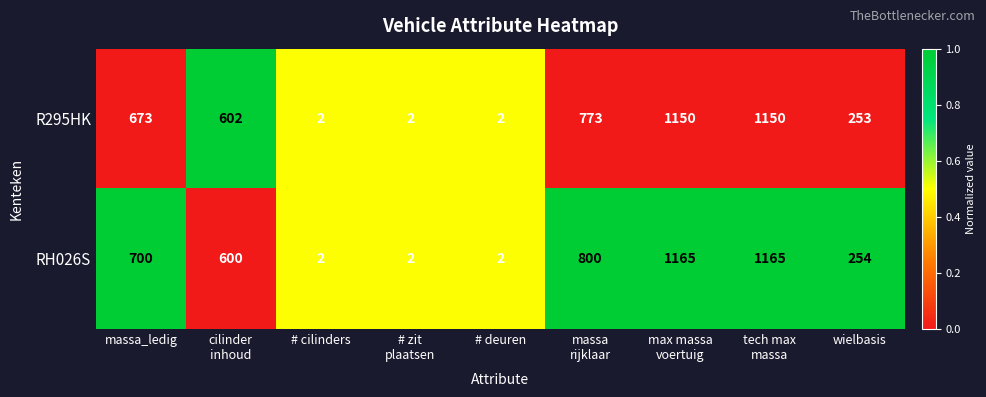

What is the sum of all R295HK values?

4607